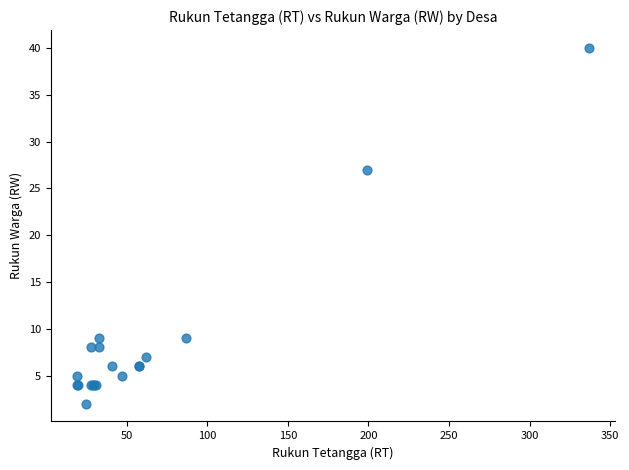

What Y value in the scatter plot is closest to 21?

27